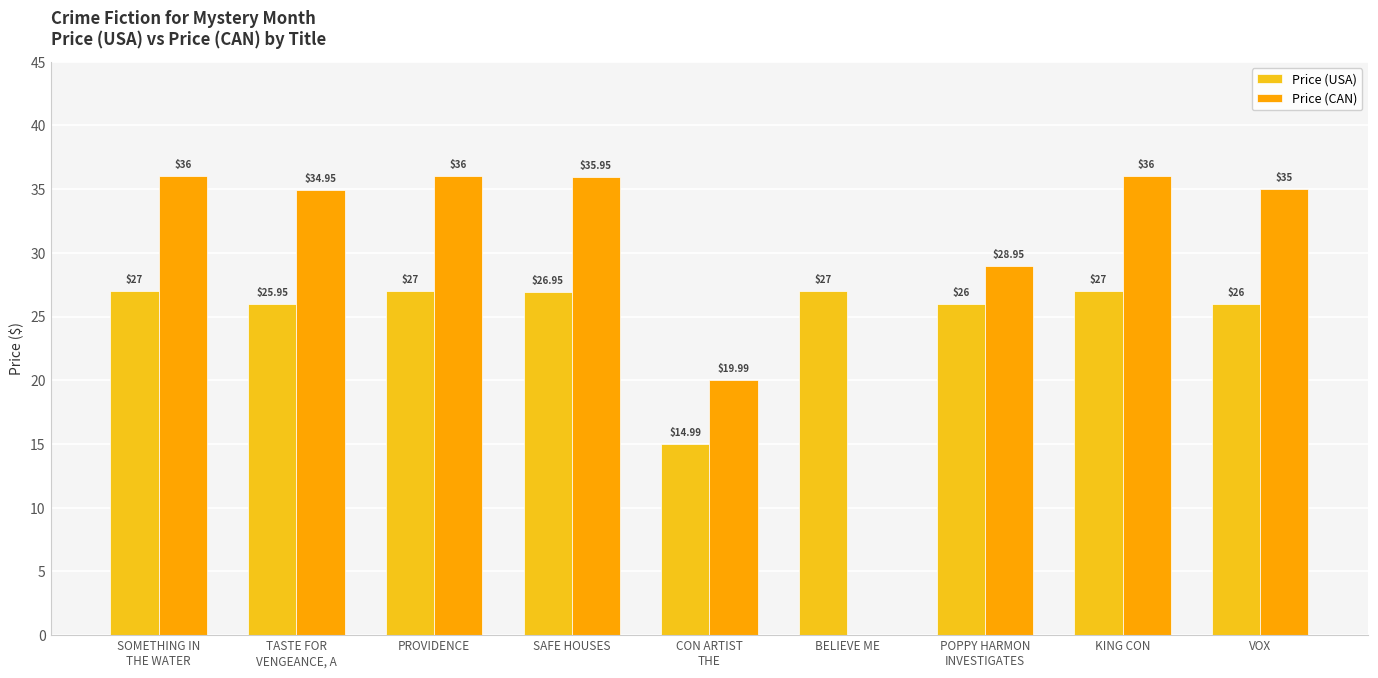

What is the spread (max minus min) of values at BELIEVE ME?

27.0